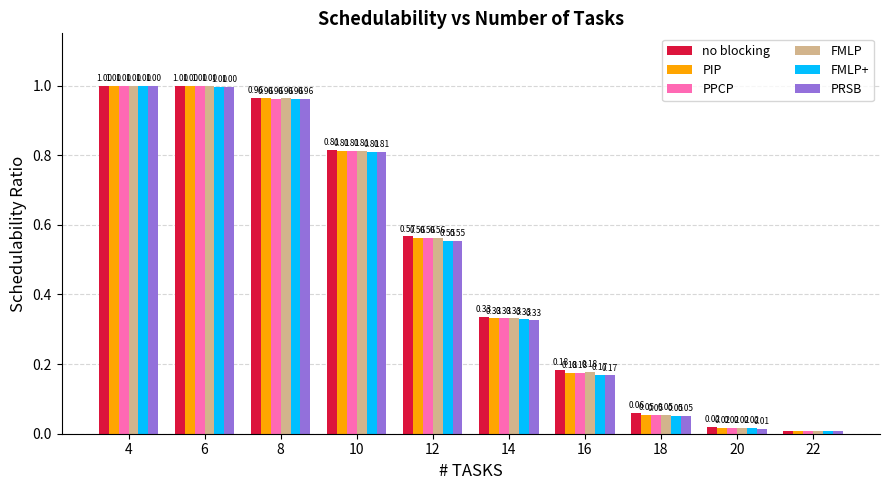

At how many categories does at least one series exceed 0?

10